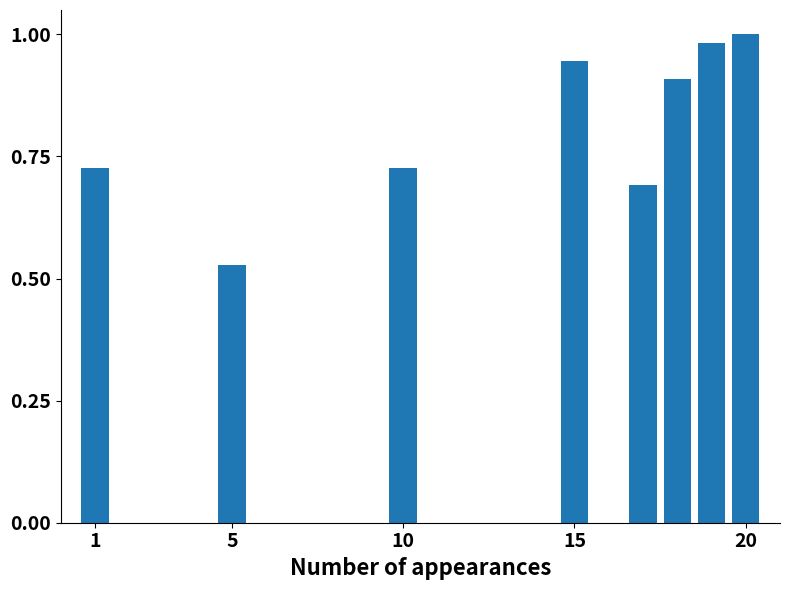

What is the sum of all values?

6.5